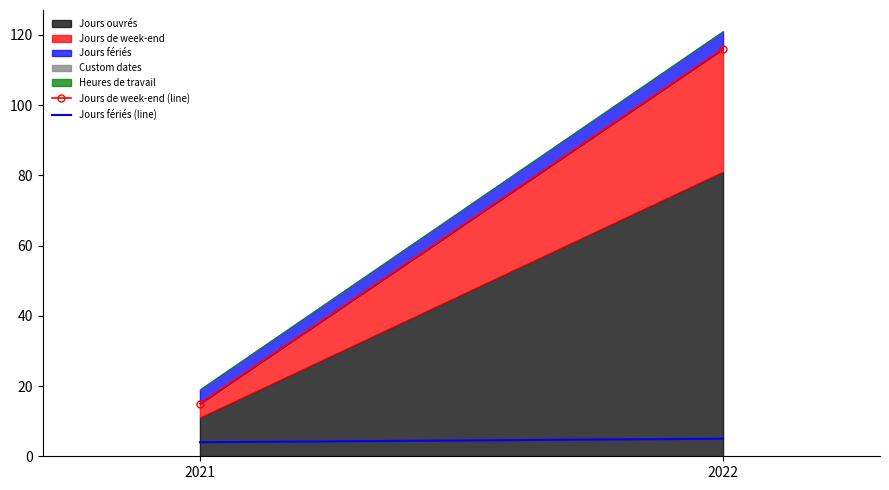

Which series has the largest total across all categories?

Jours de week-end (line)